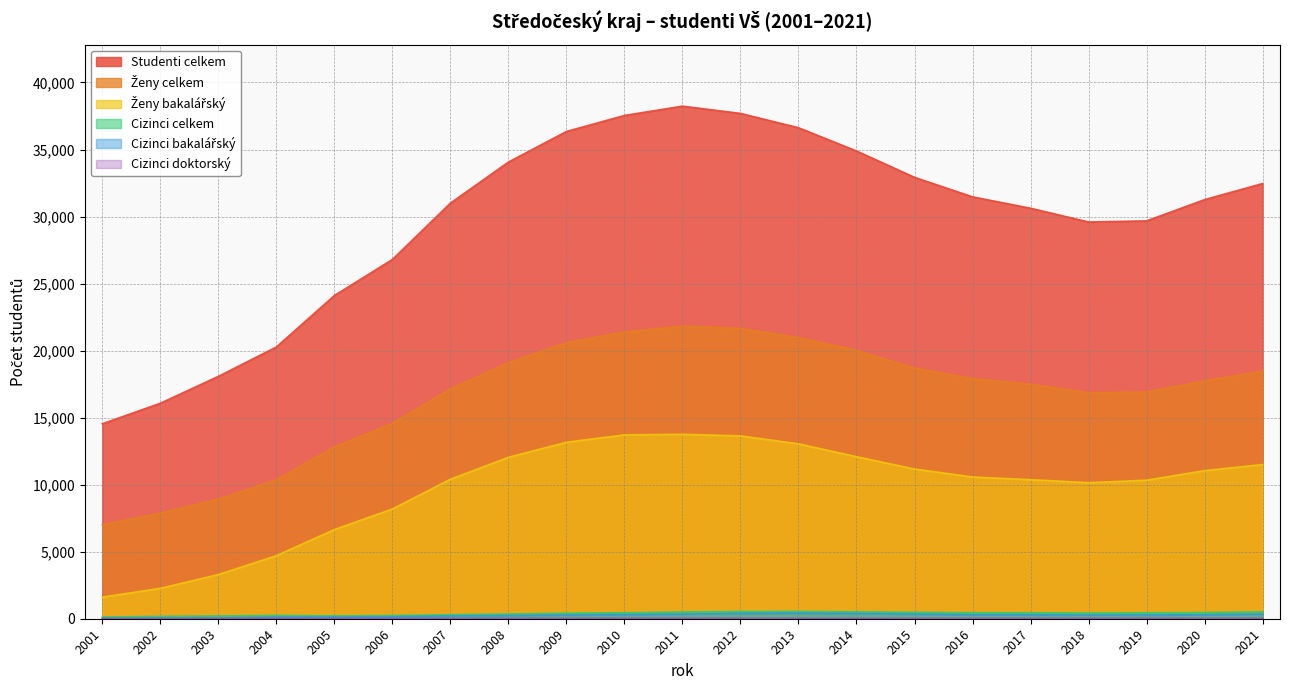

What are all the series names shown in the legend?

Studenti celkem, Ženy celkem, Ženy bakalářský, Cizinci celkem, Cizinci bakalářský, Cizinci doktorský